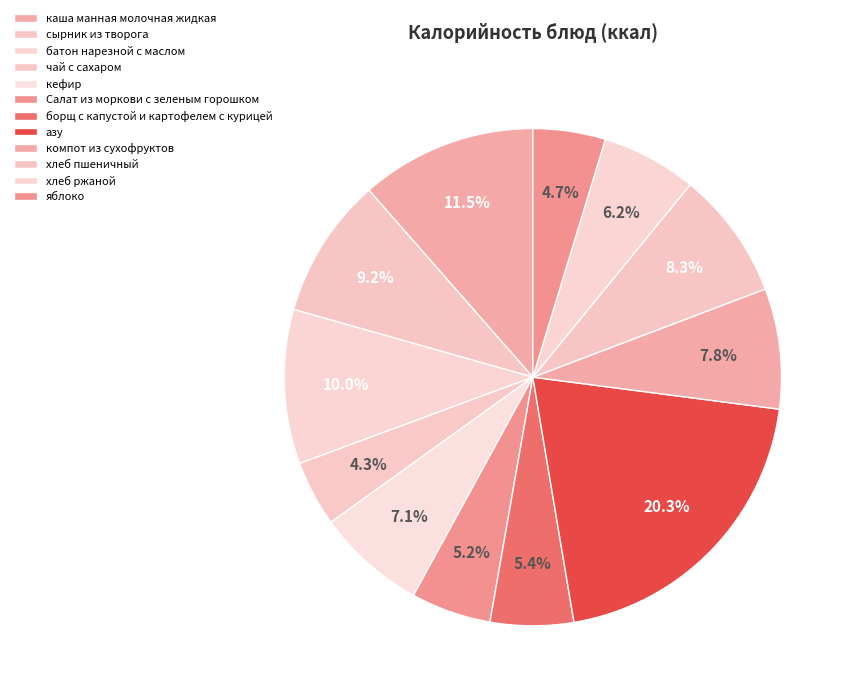

How many segments does this pie chart have?

12